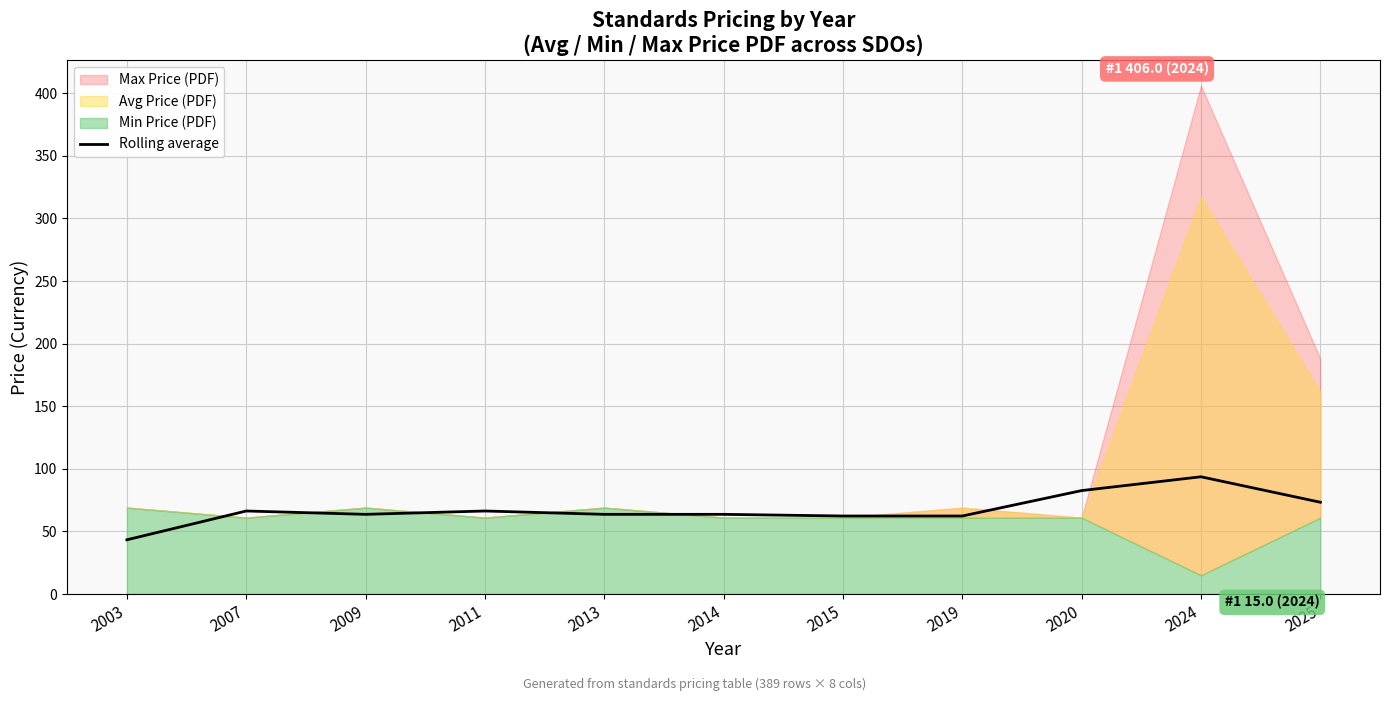

Is it true that the value at 2019 is 89.3?

False